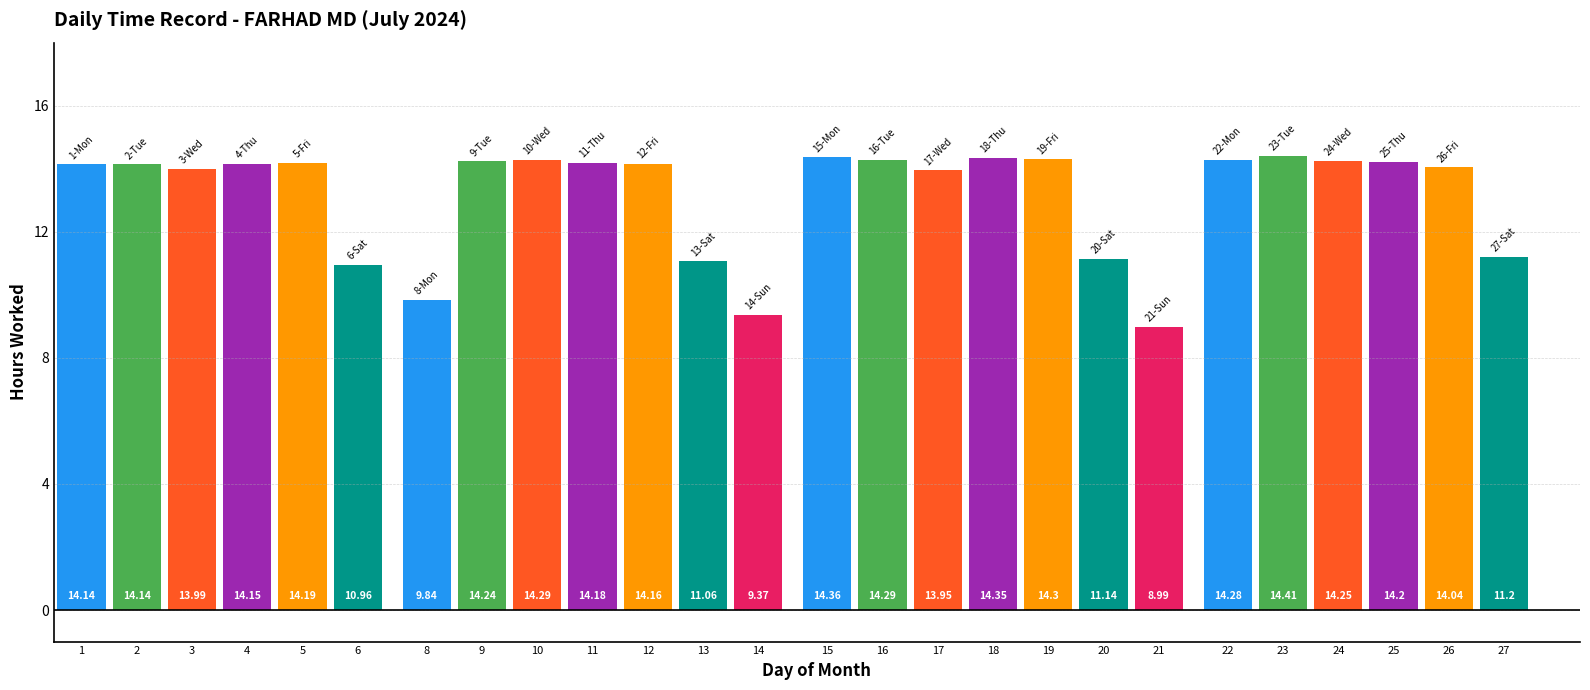

Approximately how many times larger is the value at 8 compared to 5?

0.7